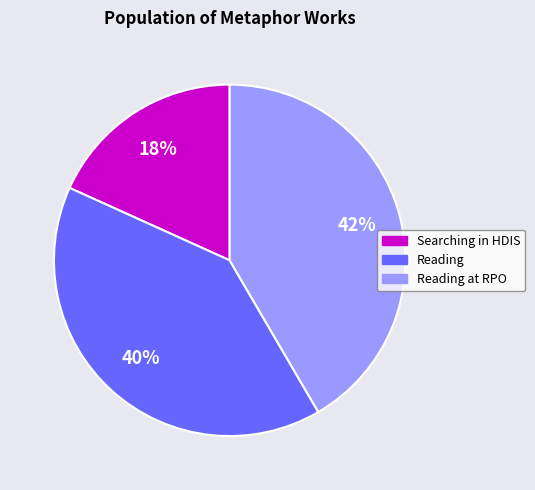

Does any single category account for the majority?

No